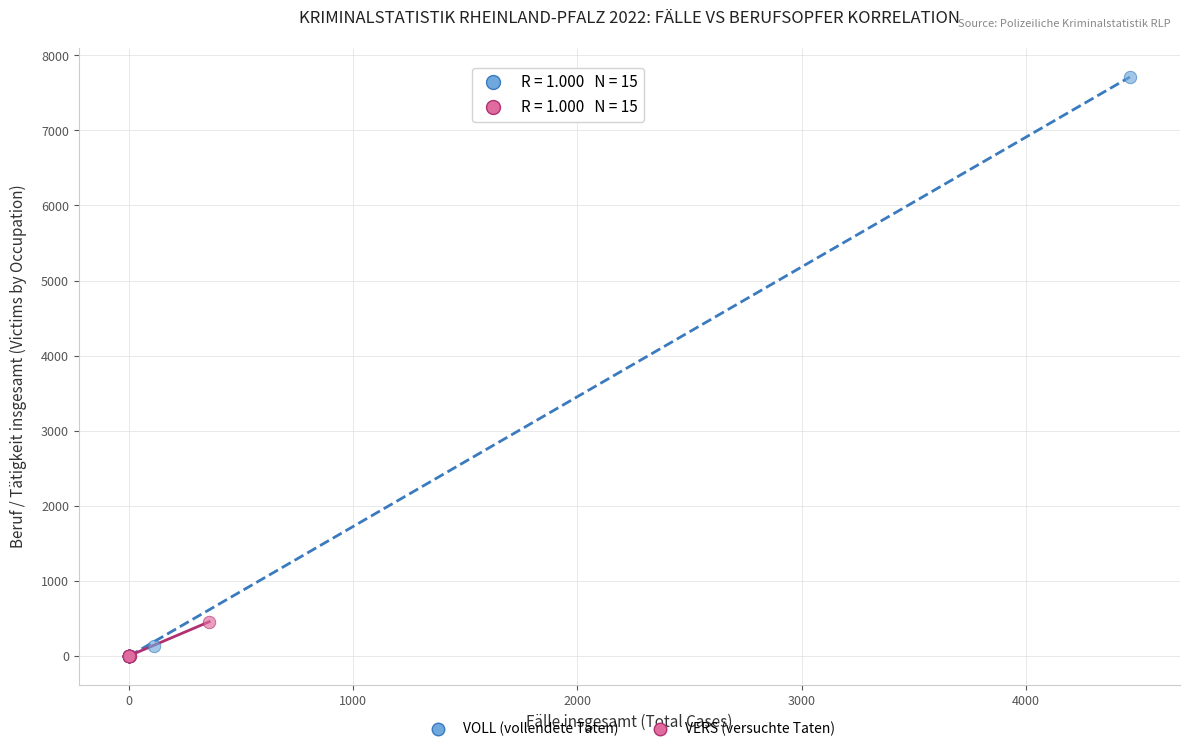

Which series has the widest spread of Y values?

VOLL (vollendete Taten)